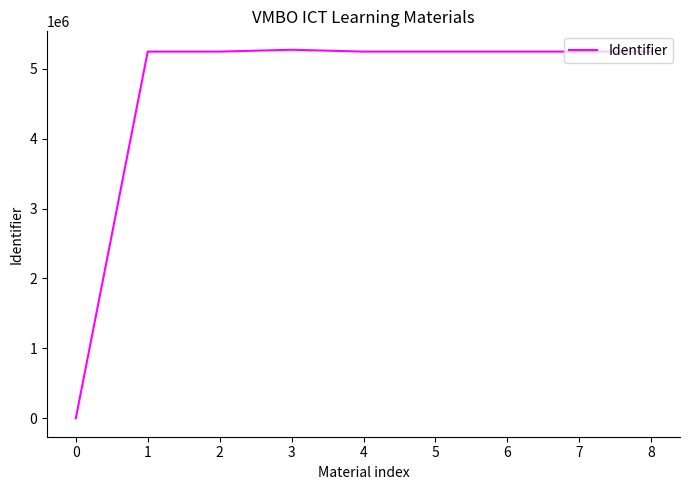

Is it true that the value at 1 is 8713862?

False